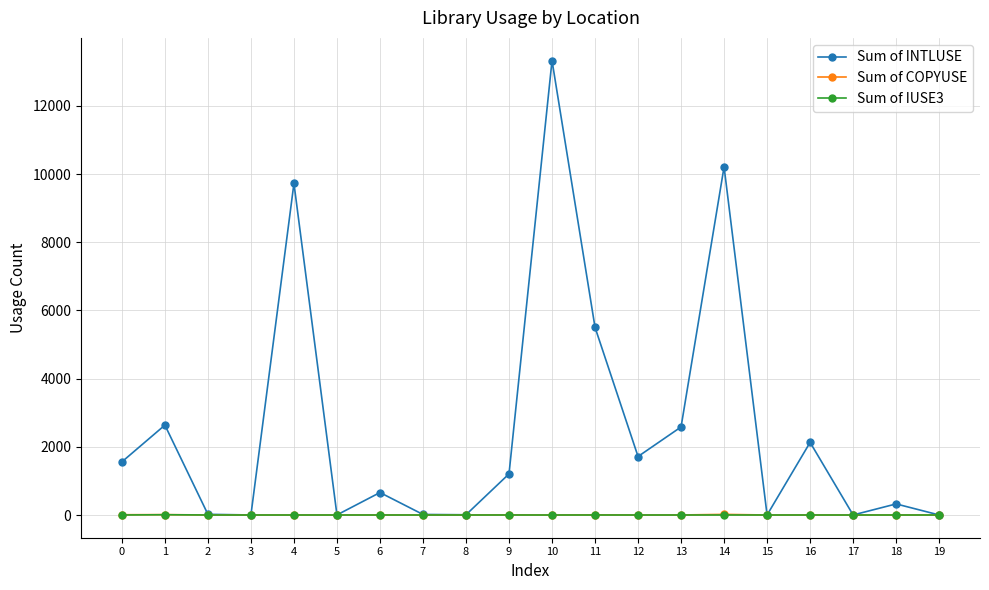

True or false: Sum of COPYUSE has more than 2 interior local peaks.

True